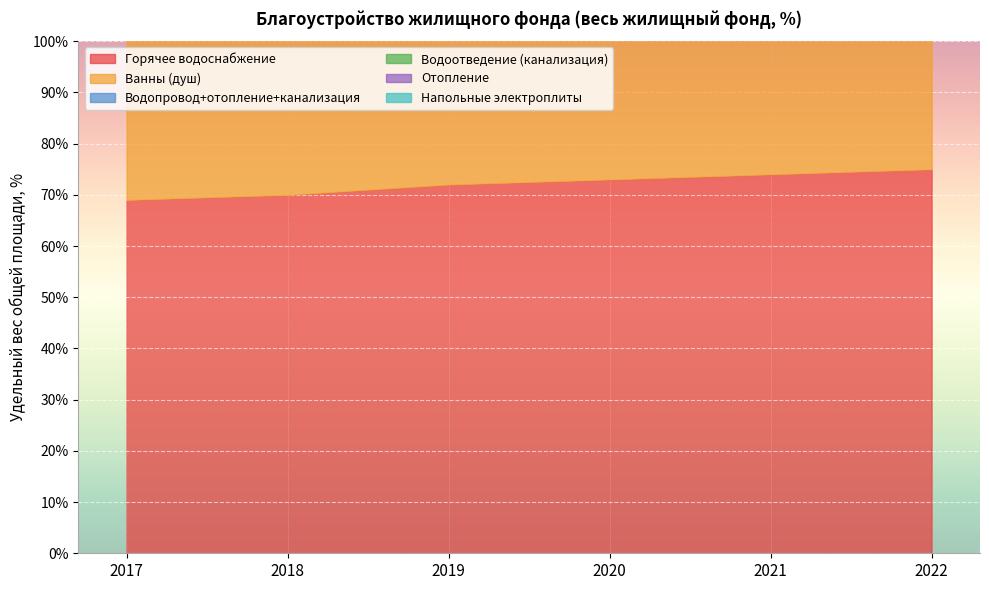

True or false: Горячее водоснабжение has a value of 69 at 2017.

True